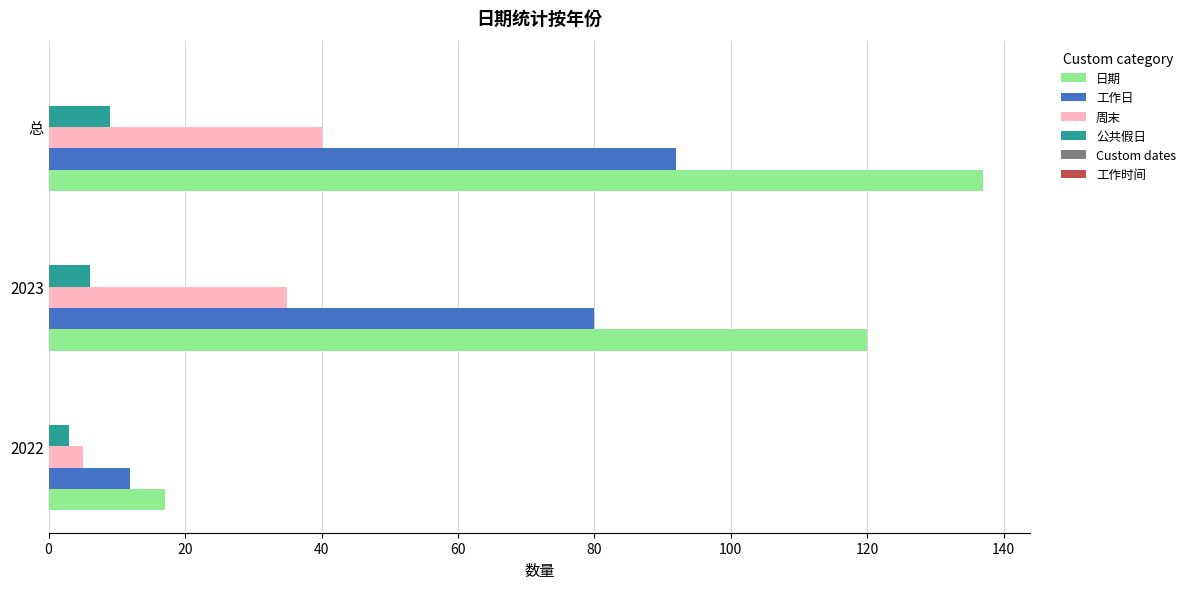

Is it true that 日期 equals 65 at 2023?

False